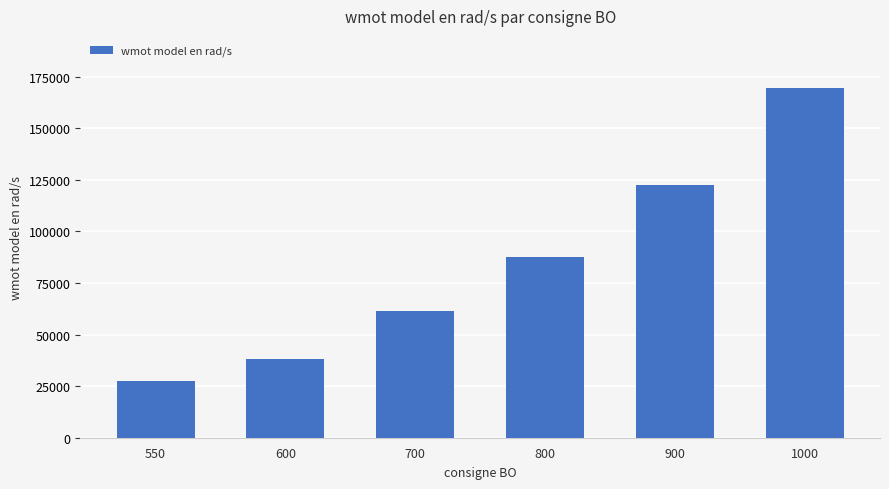

What is the minimum value shown in the chart?

27556.7